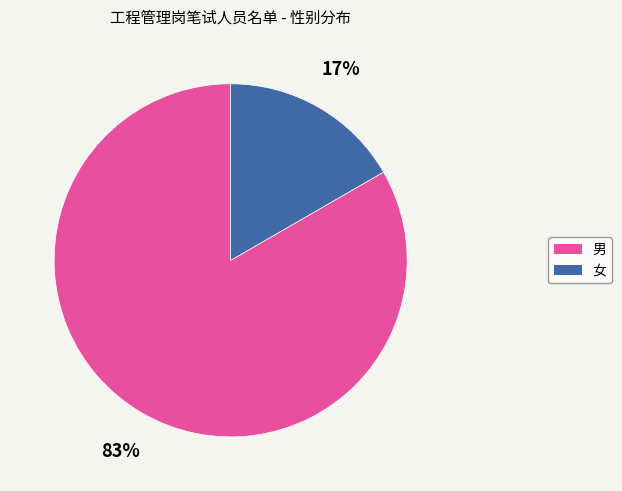

To the nearest percent, what percentage of the pie is 女?

17%